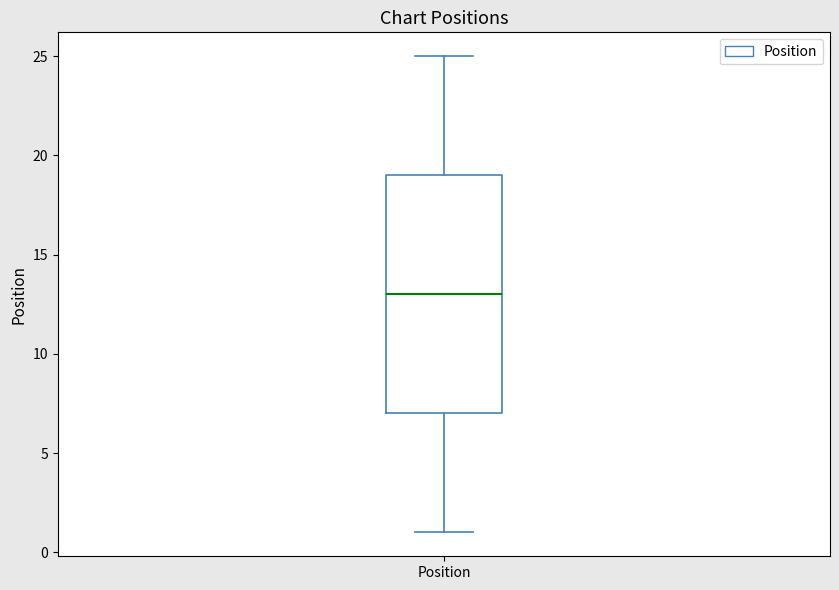

Read this box plot against the y-axis: the position of the median line, the range covered by the box, and the ends of both whiskers. The values are not printed on the chart, so give them approximately, as read against the axis.

median 13, box 7 to 19, whiskers 1 to 25